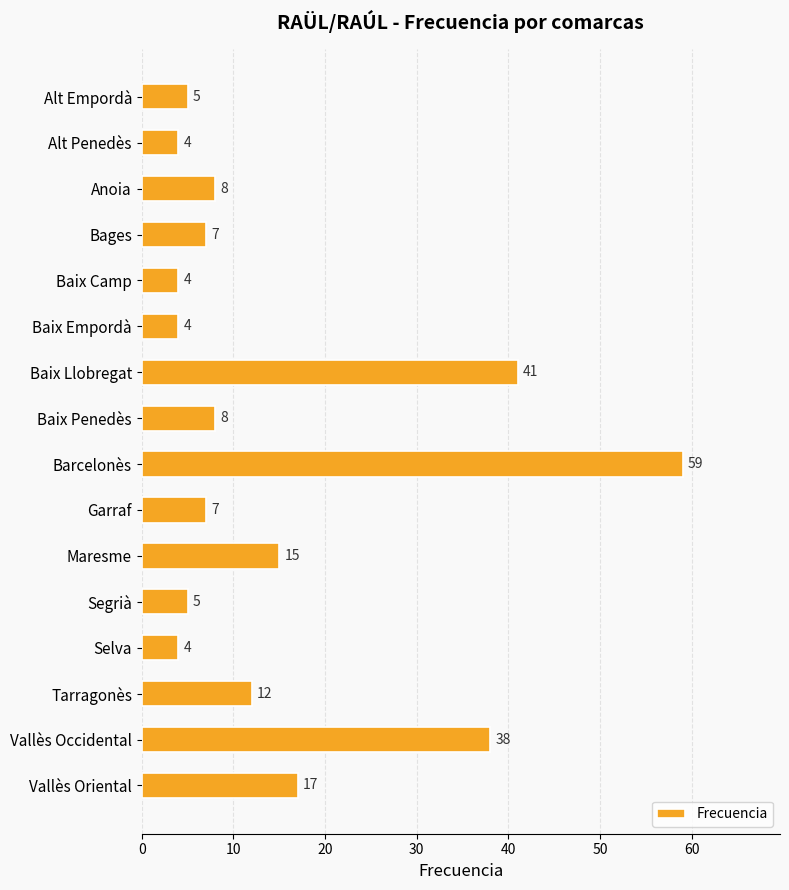

What is the average value?

15